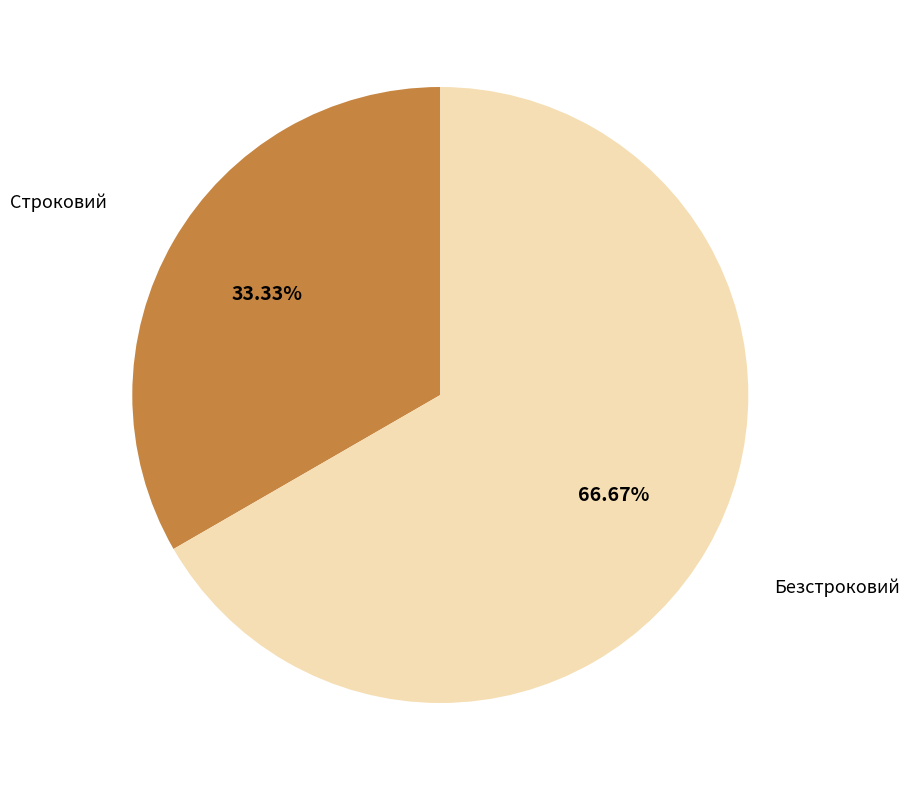

Does any single category account for the majority?

Yes